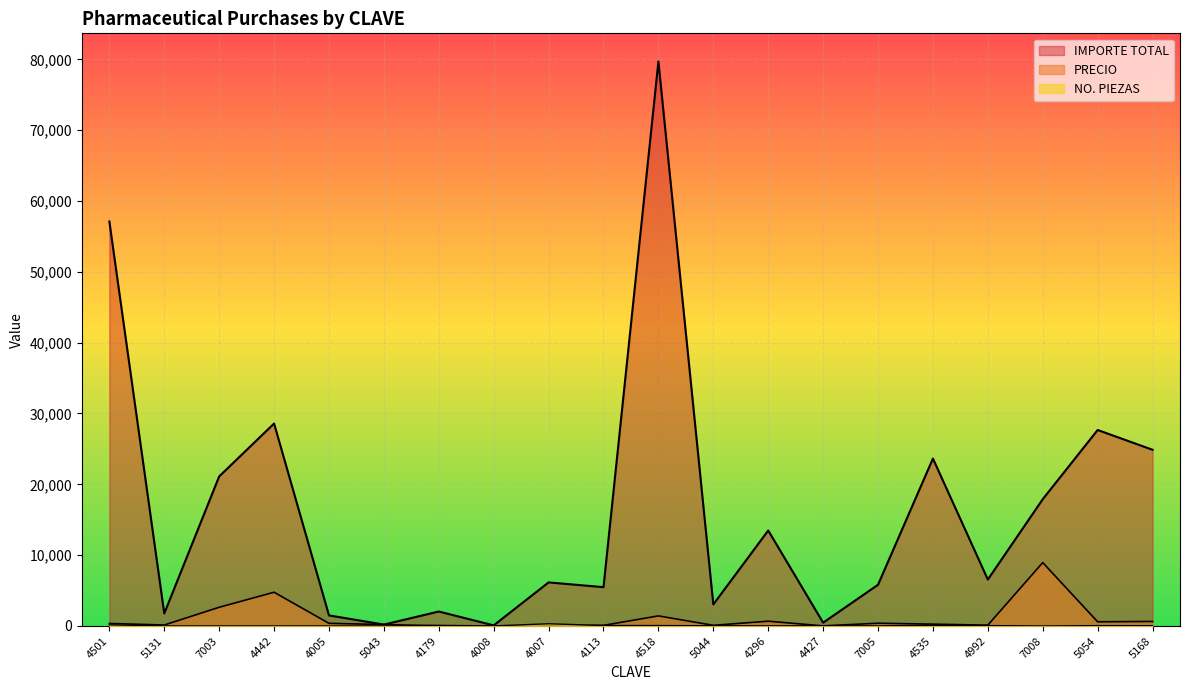

True or false: IMPORTE TOTAL has a value of 17900.0 at 7008.

True